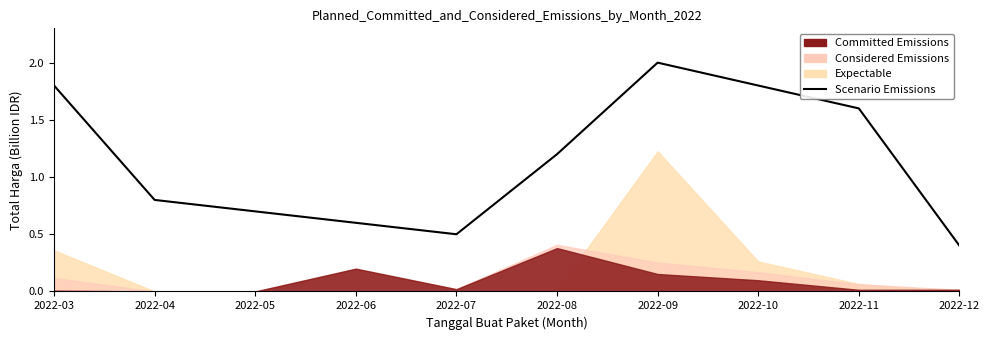

Which label corresponds to the largest value in the chart?

2022-09